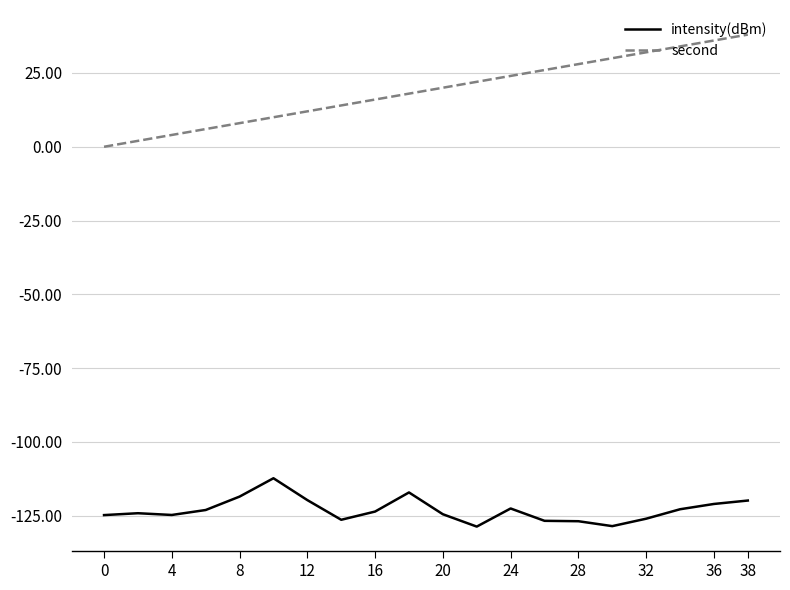

What is the difference between the maximum and second lowest values in the intensity(dBm) series?

16.2